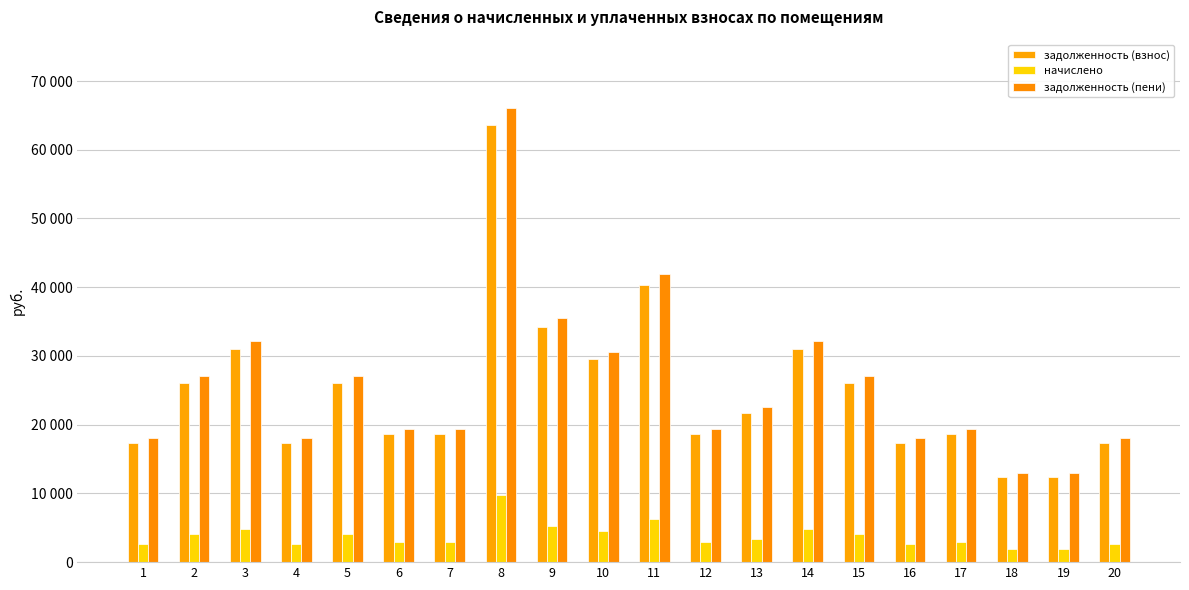

At which label does задолженность (пени) reach its minimum?

18